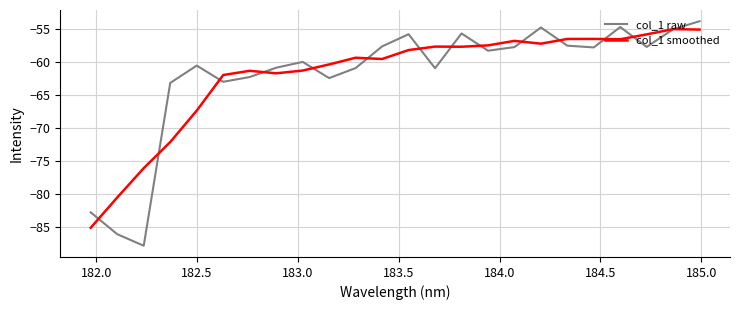

What is the smallest value displayed?

-87.8